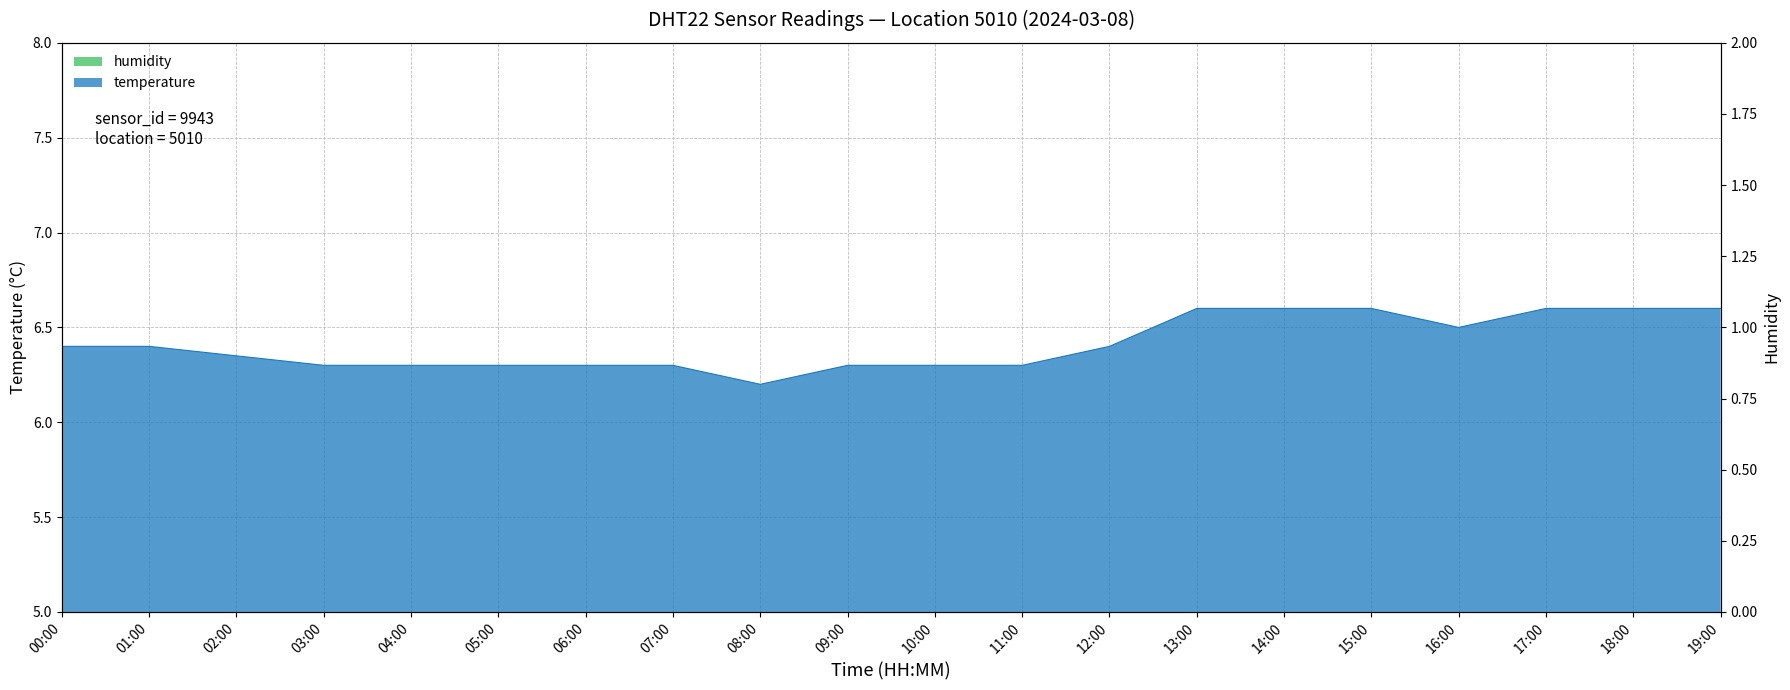

List the labels in order of value, largest first.

13:00, 14:00, 15:00, 17:00, 18:00, 19:00, 16:00, 00:00, 01:00, 12:00, 02:00, 03:00, 04:00, 05:00, 06:00, 07:00, 09:00, 10:00, 11:00, 08:00